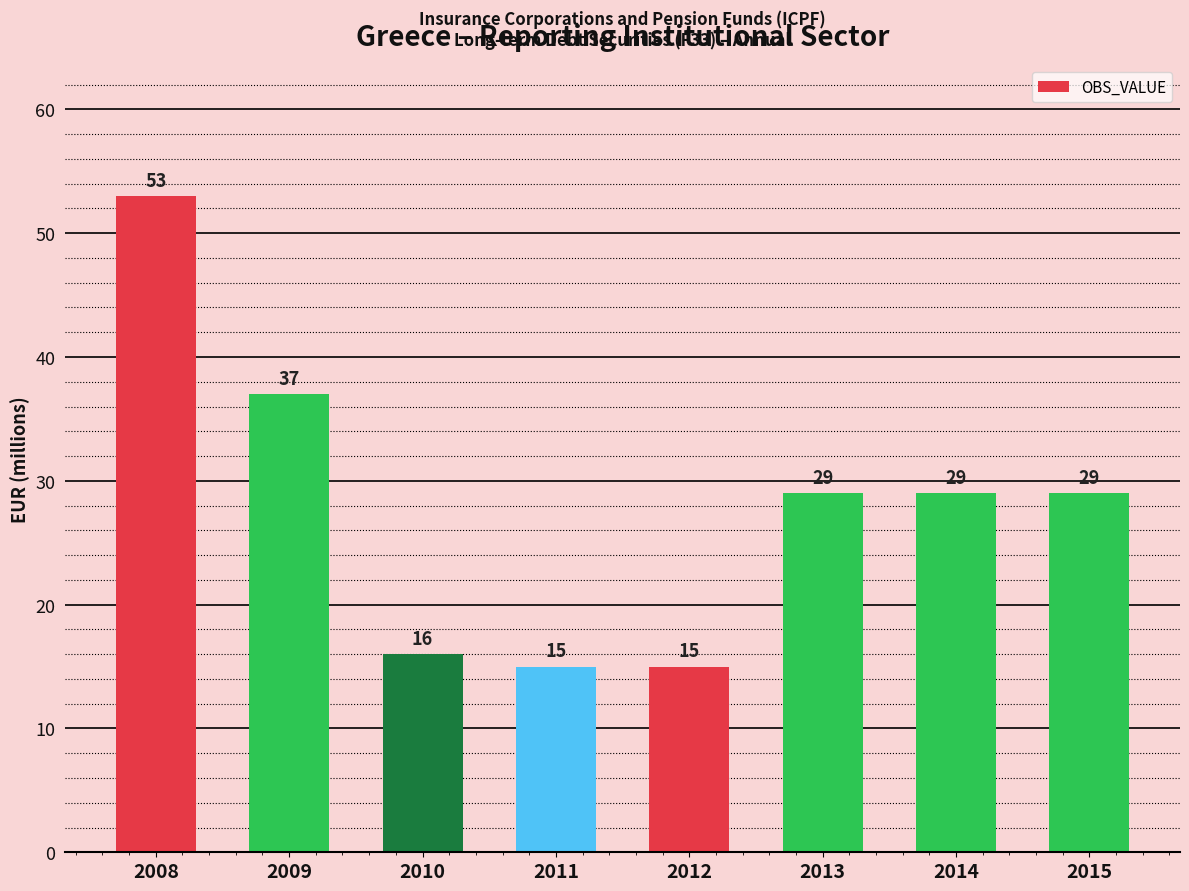

True or false: the data shows 16 at 2010.

True